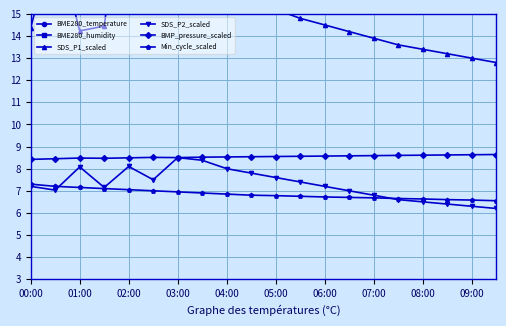

At which category does SDS_P2_scaled reach its first local peak?

01:00